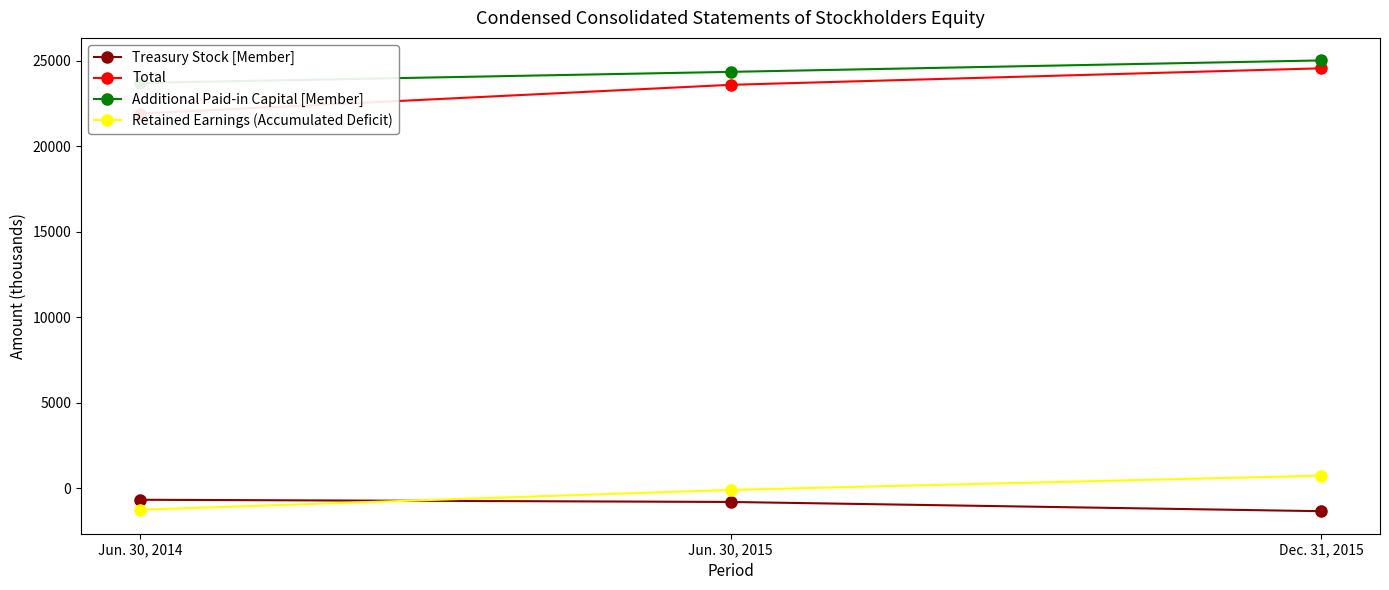

Reading left to right, extract all data points from this chart.

Treasury Stock [Member]: -681	-809	-1349
Total: 21904	23586	24552
Additional Paid-in Capital [Member]: 23695	24344	25013
Retained Earnings (Accumulated Deficit): -1265	-105	730